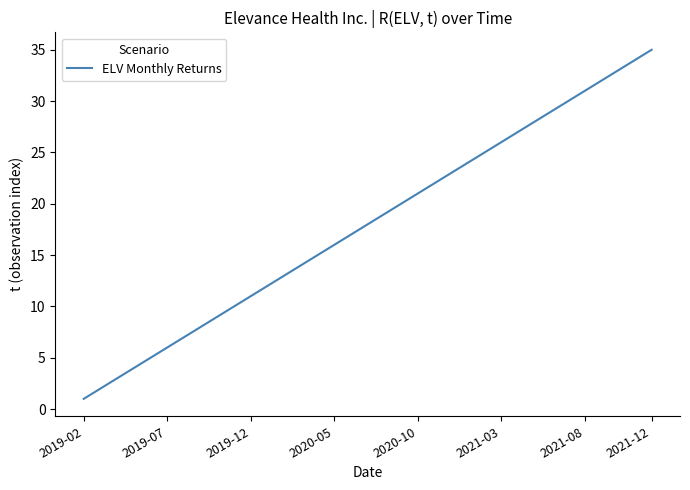

What is the greatest value displayed?

35